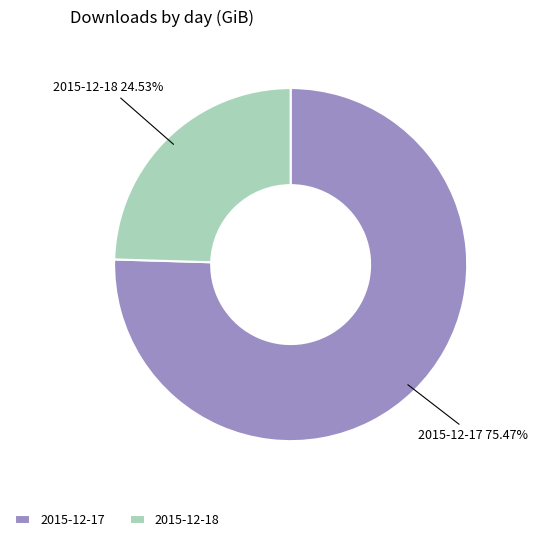

What is the majority slice?

2015-12-17